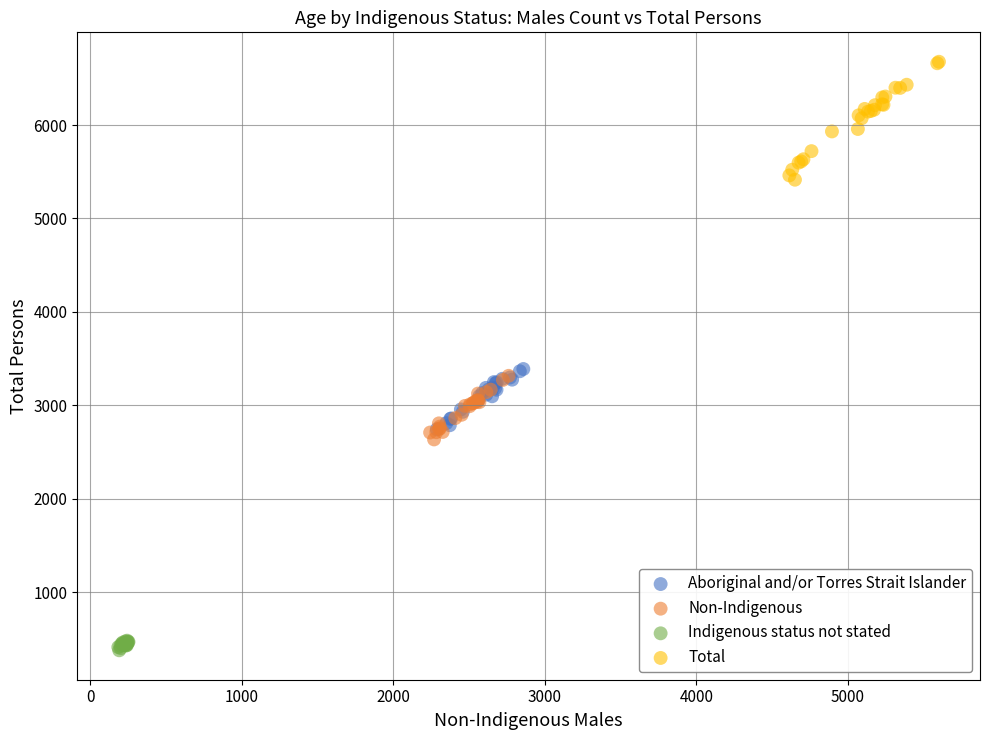

Which series has the largest Y range (max minus min)?

Total